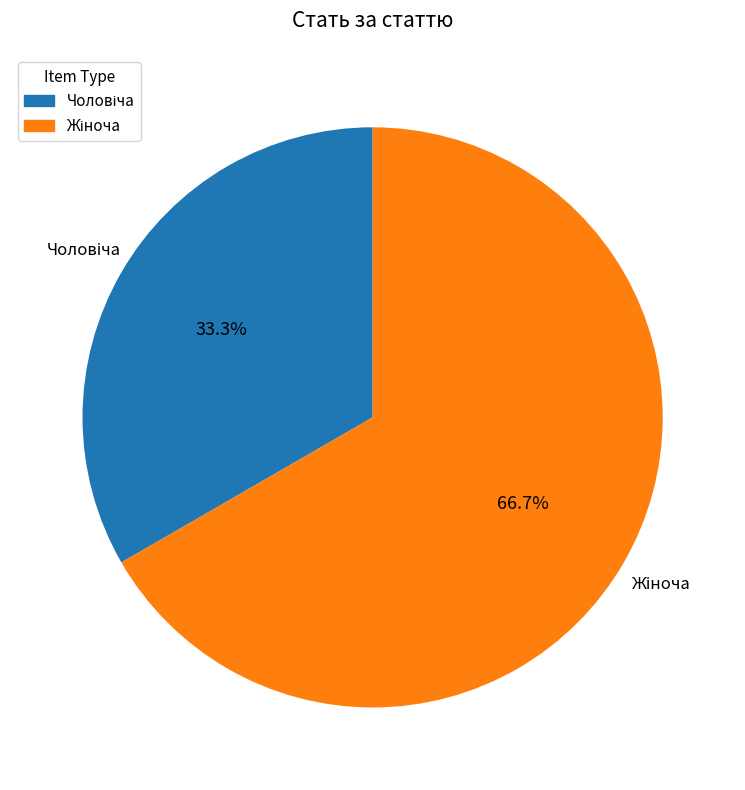

Is there a majority slice in this chart?

Yes